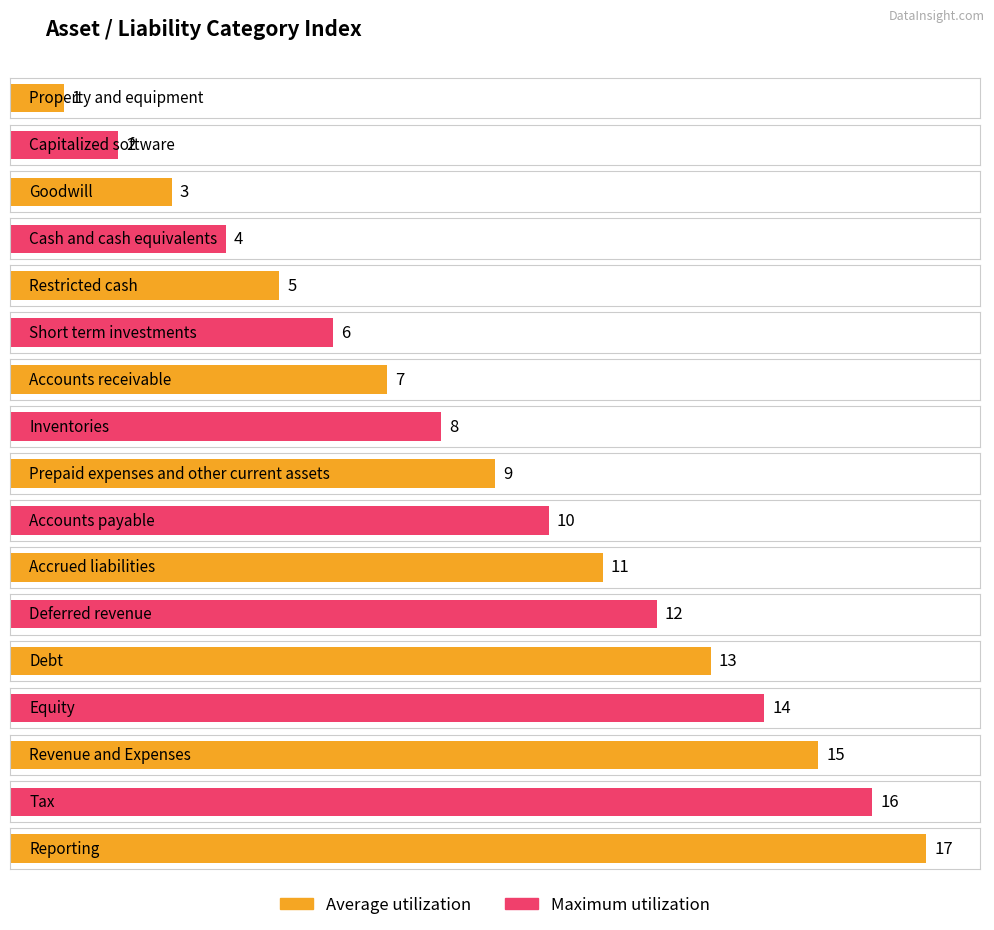

At how many categories does at least one series exceed 9?

8